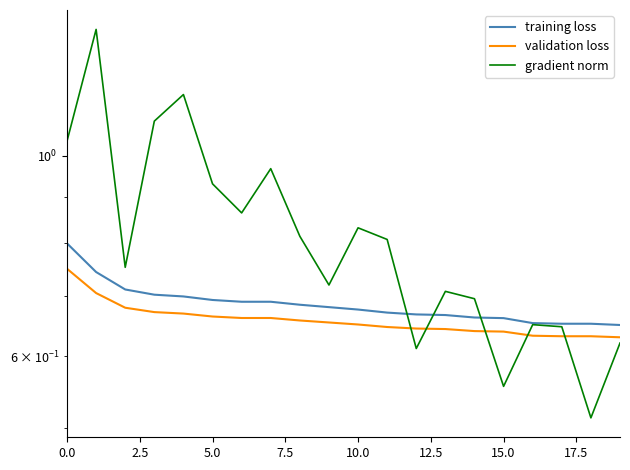

The value of training loss at 0.0 is 0.8. True or false?

True